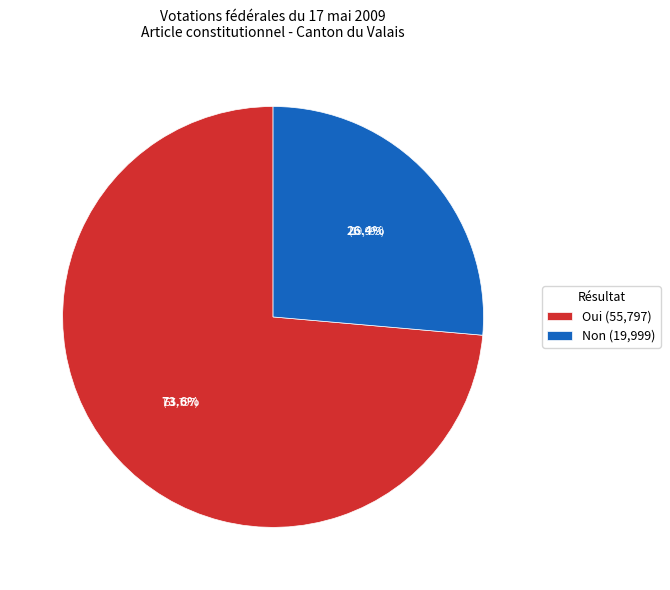

What is the smallest slice in the pie chart?

Non